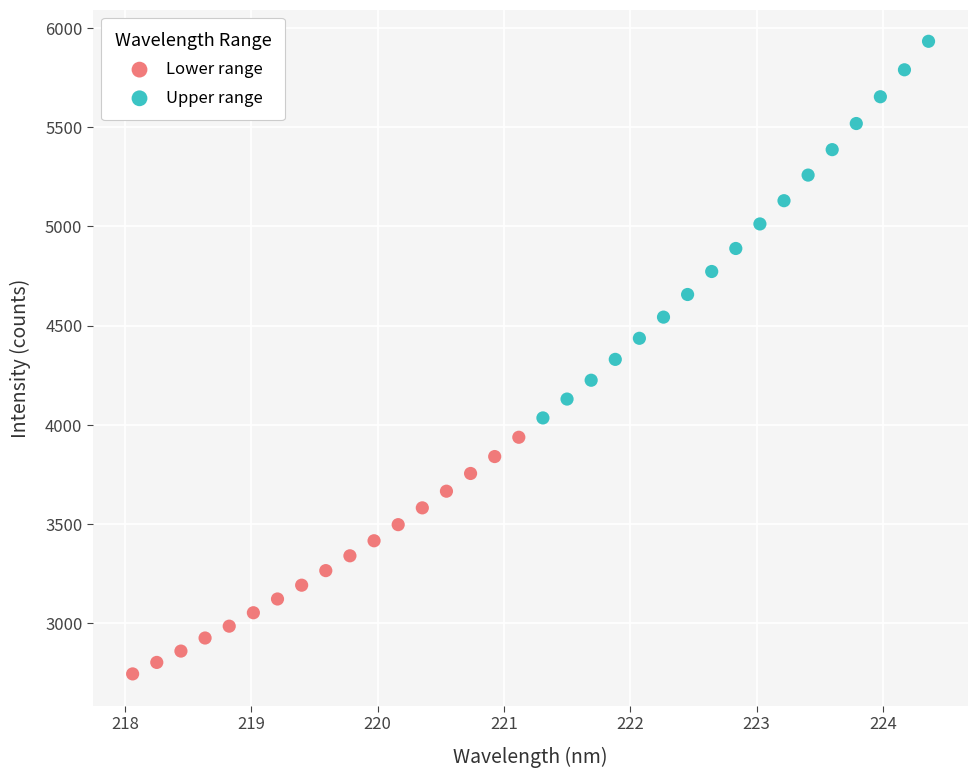

What are all the series names shown in the legend?

Lower range, Upper range